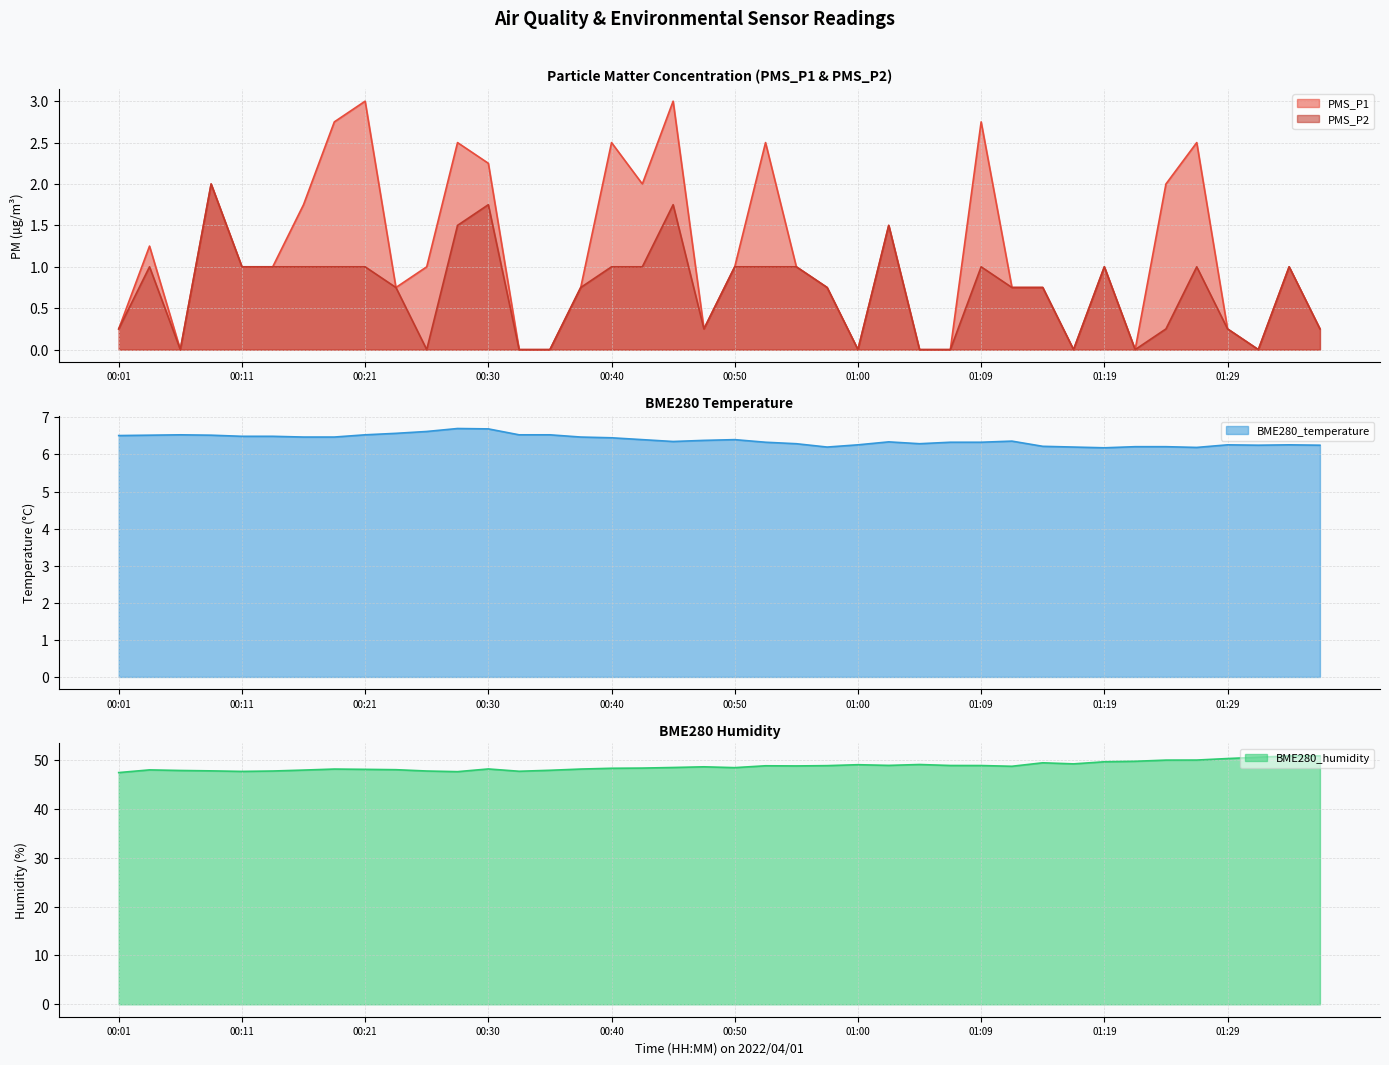

Reading left to right, what are all the values shown in this chart?

PMS_P1: 00:01=0.2	00:04=1.2	00:06=0.0	00:09=2.0	00:11=1.0	00:13=1.0	00:16=1.8	00:18=2.8	00:21=3.0	00:23=0.8	00:25=1.0	00:28=2.5	00:30=2.2	00:33=0.0	00:35=0.0	00:38=0.8	00:40=2.5	00:43=2.0	00:45=3.0	00:47=0.2	00:50=1.0	00:52=2.5	00:55=1.0	00:57=0.8	01:00=0.0	01:02=1.5	01:04=0.0	01:07=0.0	01:09=2.8	01:12=0.8	01:14=0.8	01:17=0.0	01:19=1.0	01:22=0.0	01:24=2.0	01:27=2.5	01:29=0.2	01:31=0.0	01:34=1.0	01:36=0.2
PMS_P2: 00:01=0.2	00:04=1.0	00:06=0.0	00:09=2.0	00:11=1.0	00:13=1.0	00:16=1.0	00:18=1.0	00:21=1.0	00:23=0.8	00:25=0.0	00:28=1.5	00:30=1.8	00:33=0.0	00:35=0.0	00:38=0.8	00:40=1.0	00:43=1.0	00:45=1.8	00:47=0.2	00:50=1.0	00:52=1.0	00:55=1.0	00:57=0.8	01:00=0.0	01:02=1.5	01:04=0.0	01:07=0.0	01:09=1.0	01:12=0.8	01:14=0.8	01:17=0.0	01:19=1.0	01:22=0.0	01:24=0.2	01:27=1.0	01:29=0.2	01:31=0.0	01:34=1.0	01:36=0.2
BME280_temperature: 00:01=6.5	00:04=6.5	00:06=6.5	00:09=6.5	00:11=6.5	00:13=6.5	00:16=6.5	00:18=6.5	00:21=6.5	00:23=6.6	00:25=6.6	00:28=6.7	00:30=6.7	00:33=6.5	00:35=6.5	00:38=6.5	00:40=6.5	00:43=6.4	00:45=6.3	00:47=6.4	00:50=6.4	00:52=6.3	00:55=6.3	00:57=6.2	01:00=6.3	01:02=6.3	01:04=6.3	01:07=6.3	01:09=6.3	01:12=6.4	01:14=6.2	01:17=6.2	01:19=6.2	01:22=6.2	01:24=6.2	01:27=6.2	01:29=6.3	01:31=6.2	01:34=6.3	01:36=6.2
BME280_humidity: 00:01=47.4	00:04=48.0	00:06=47.8	00:09=47.8	00:11=47.6	00:13=47.7	00:16=47.9	00:18=48.1	00:21=48.1	00:23=48.0	00:25=47.7	00:28=47.6	00:30=48.1	00:33=47.7	00:35=47.9	00:38=48.1	00:40=48.3	00:43=48.3	00:45=48.4	00:47=48.6	00:50=48.4	00:52=48.8	00:55=48.8	00:57=48.8	01:00=49.0	01:02=48.9	01:04=49.0	01:07=48.9	01:09=48.8	01:12=48.7	01:14=49.4	01:17=49.2	01:19=49.6	01:22=49.7	01:24=50.0	01:27=50.0	01:29=50.3	01:31=50.5	01:34=50.8	01:36=50.8